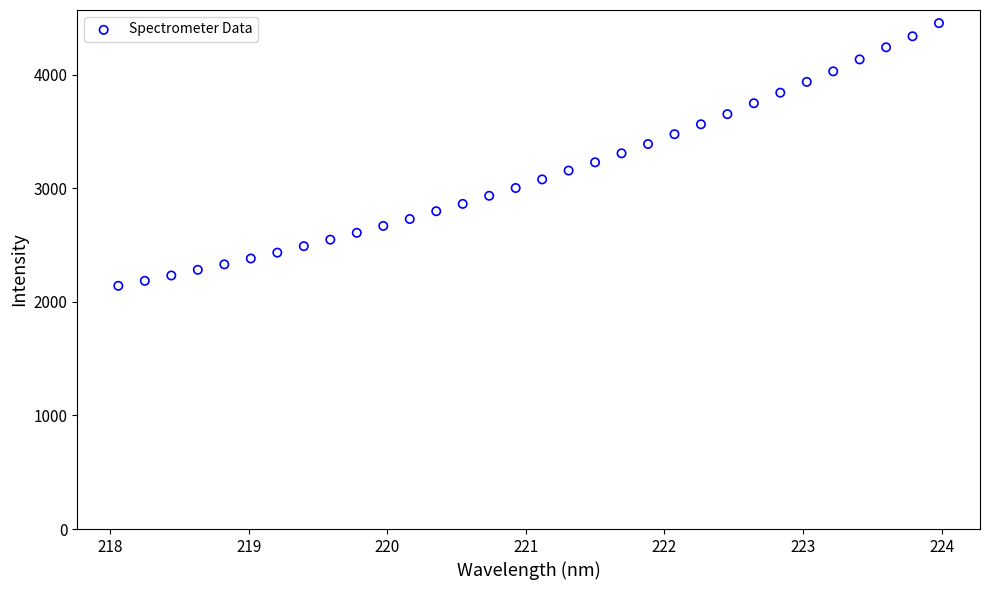

What is the range of Y values (max minus min)?

2312.4